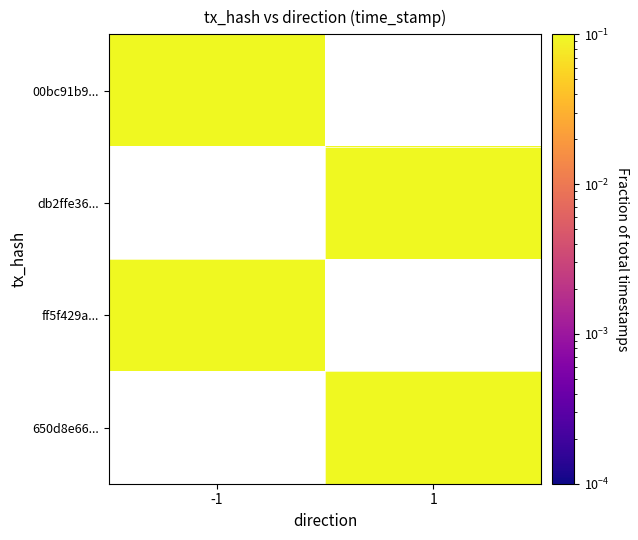

What is the greatest value displayed?

0.3